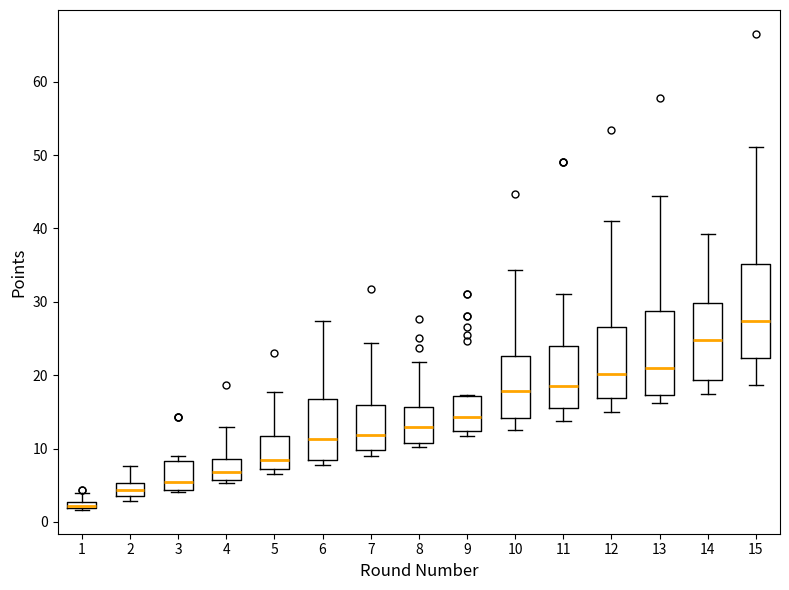

Where is the upper edge of the box at x = 8 on the y-axis? The values are not printed on the chart, so give them approximately, as read against the axis.

16